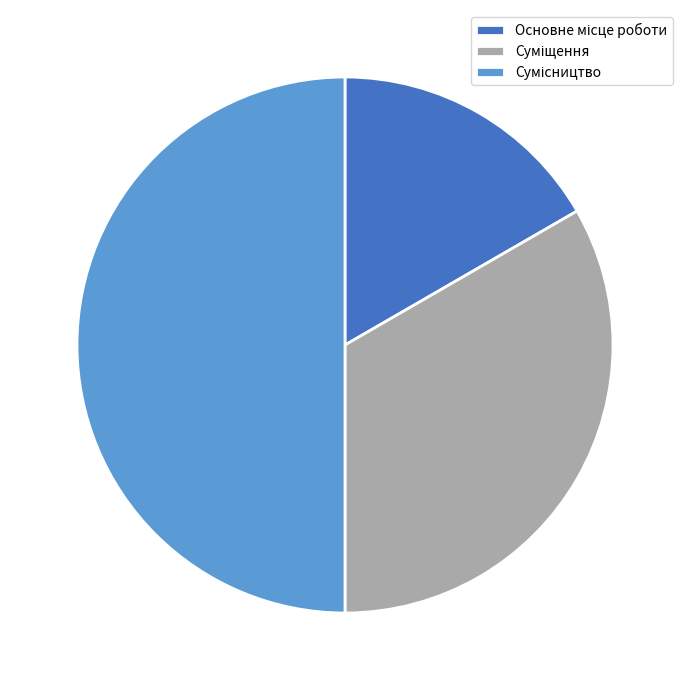

How many slices are in this pie chart?

3